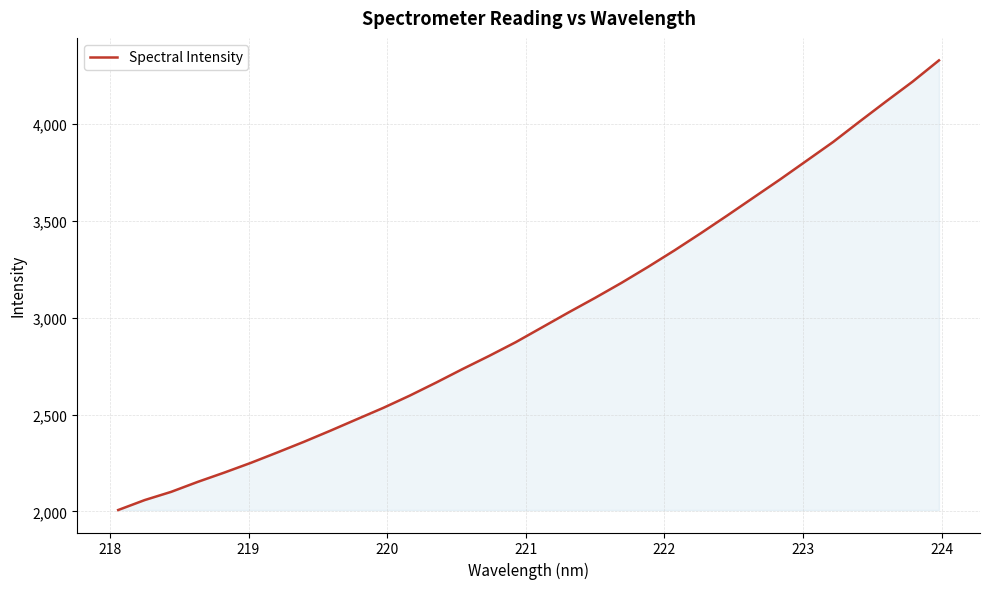

How many series are shown in this chart?

1